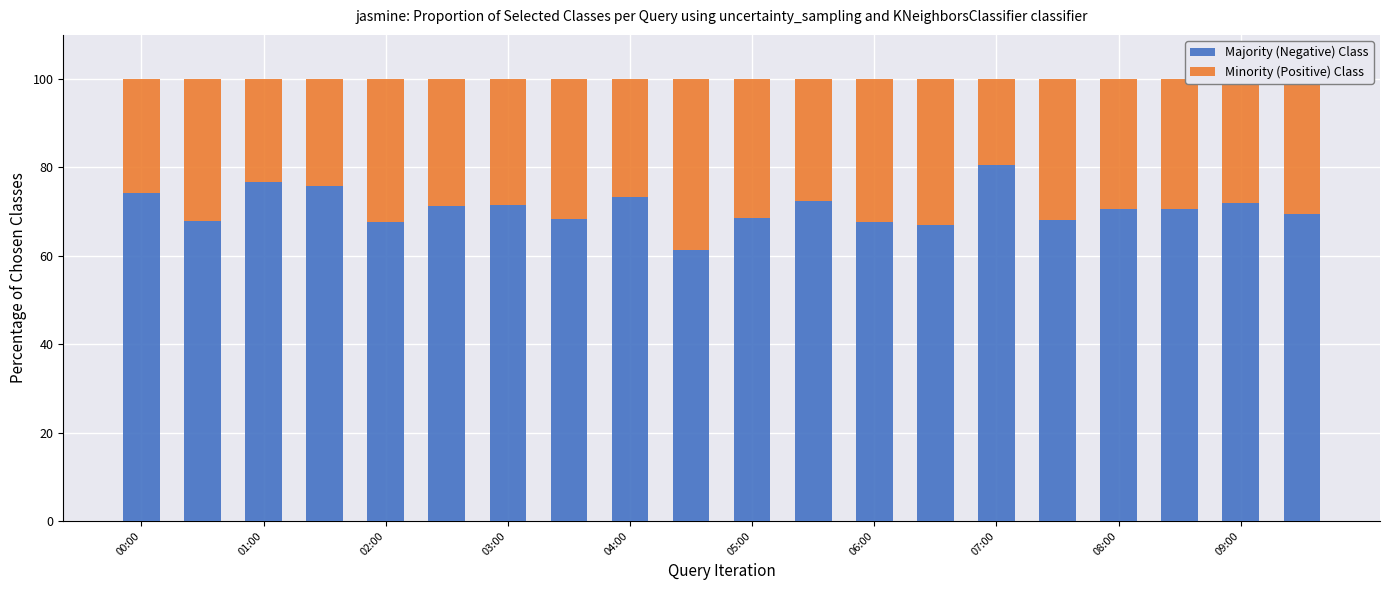

What is the highest value of the Majority (Negative) Class series?

80.6